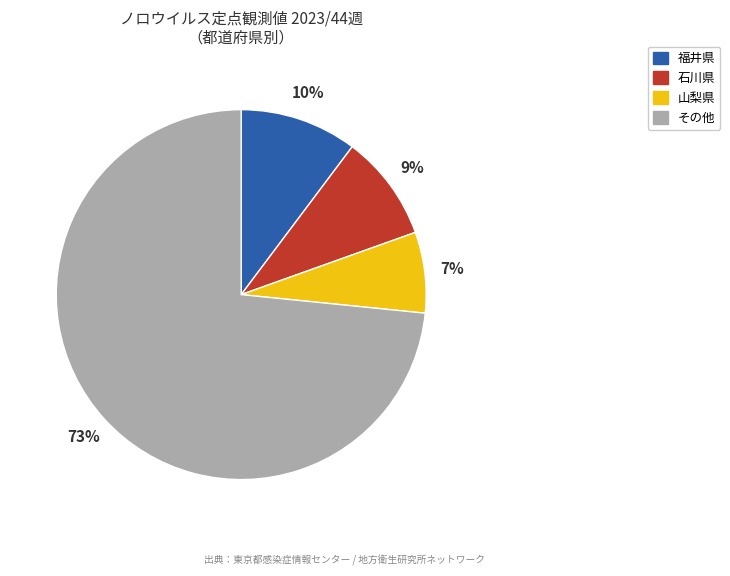

Is there a majority slice in this chart?

Yes